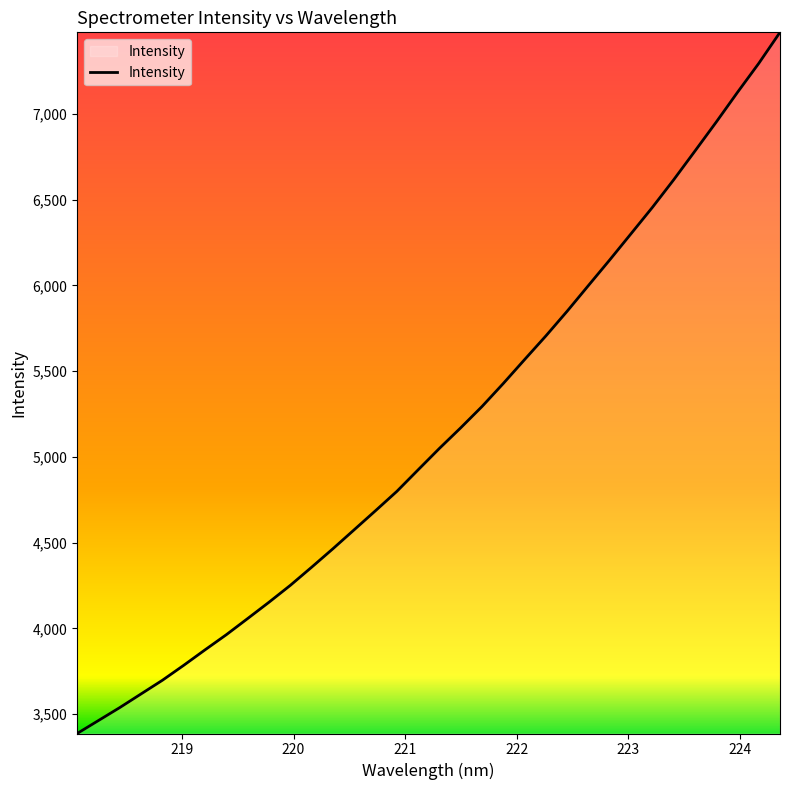

What is the maximum value shown in the chart?

7475.7